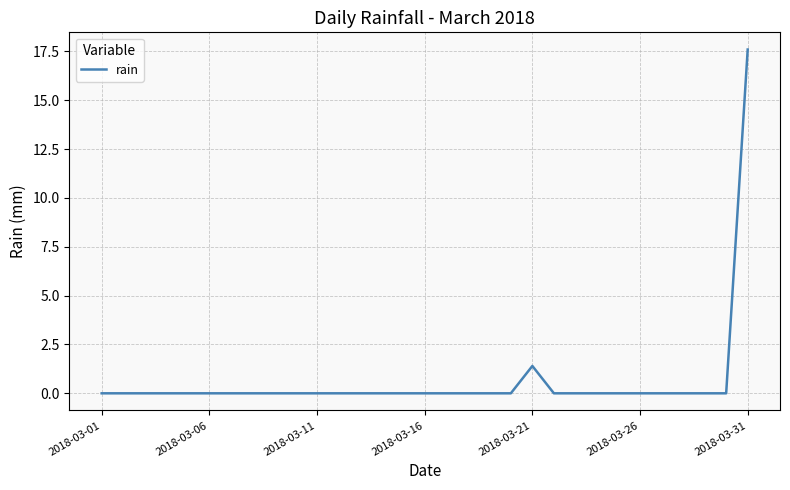

What is the maximum value shown in the chart?

17.6